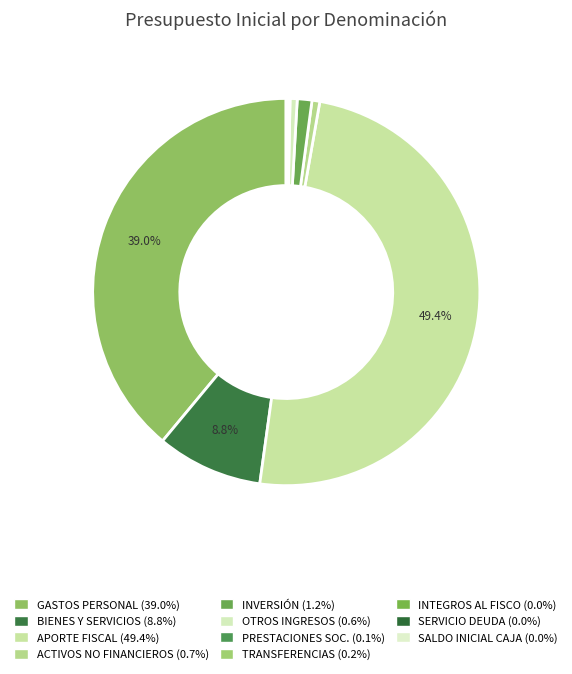

Count the number of slices in the pie.

11